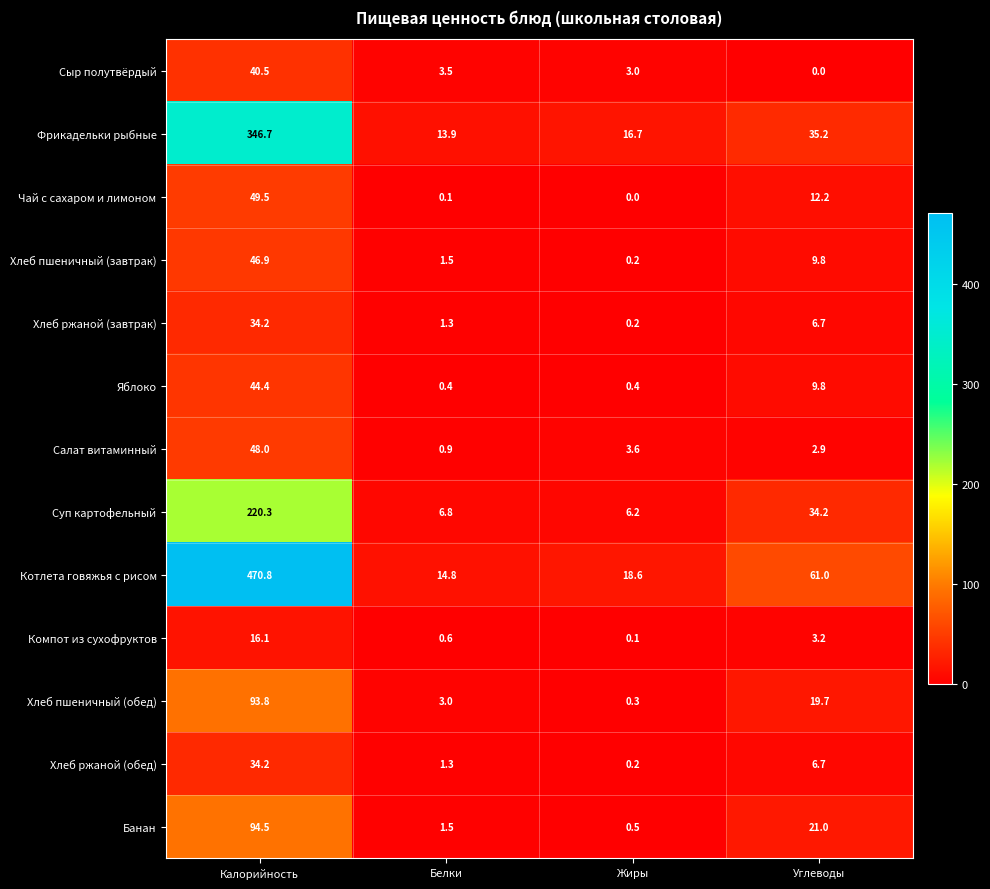

At which label does Сыр полутвёрдый first exceed 3?

Калорийность